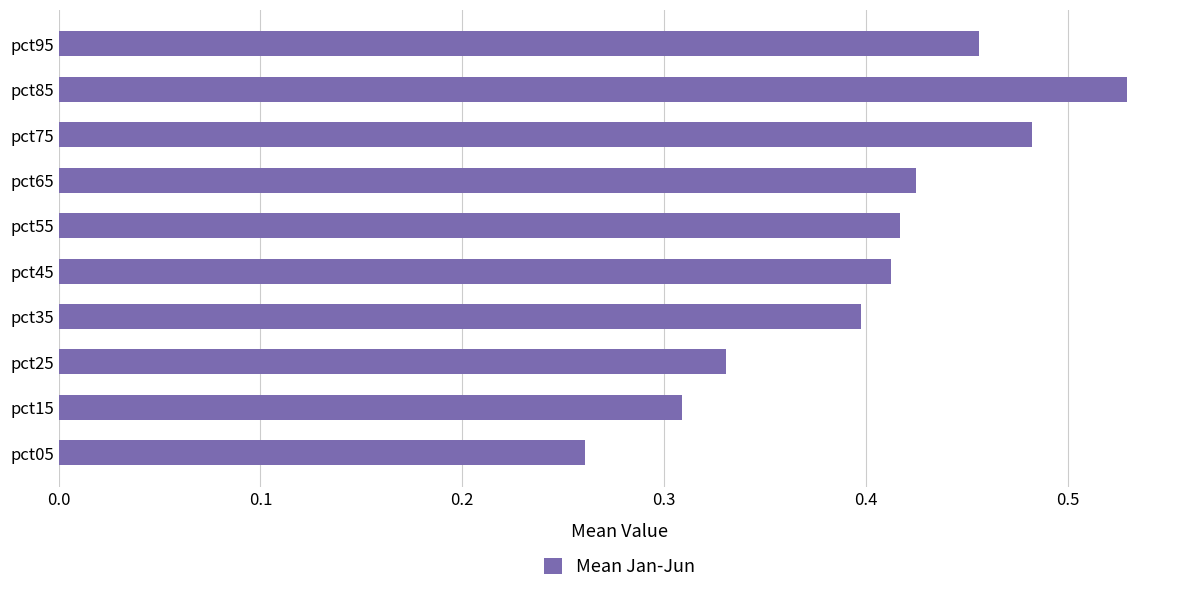

How many bars are there in total?

10